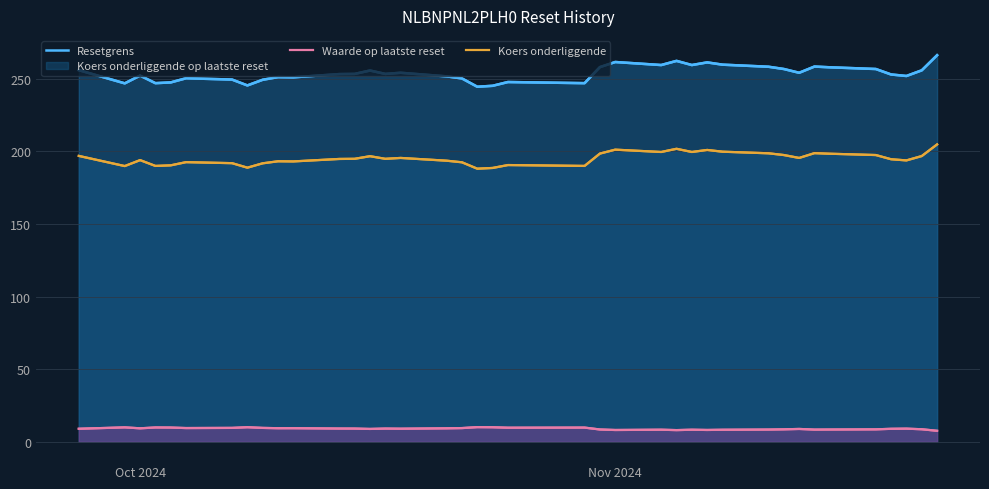

Rank the series by their average value, from highest to lowest.

Resetgrens, Koers onderliggende, Waarde op laatste reset